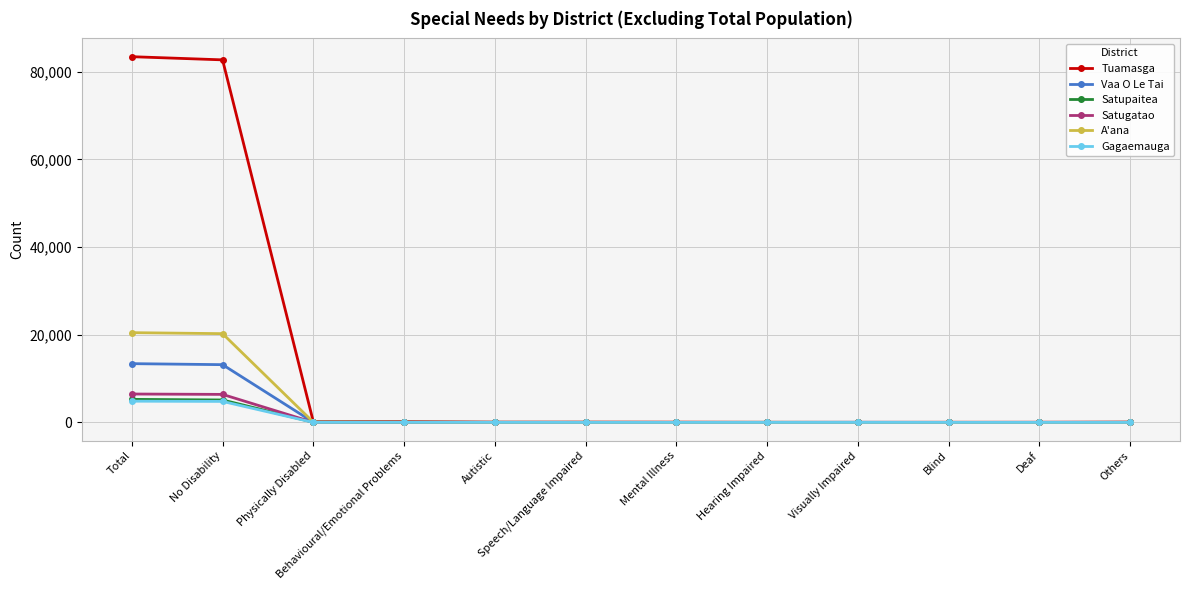

True or false: Vaa O Le Tai has more than 0 interior local peaks.

True